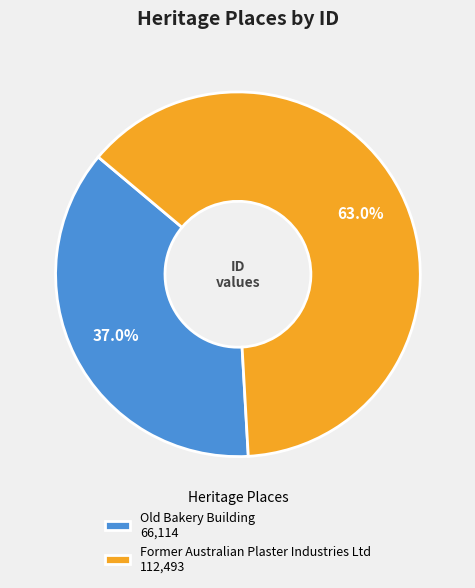

The Old Bakery Building slice represents 44% of the pie. True or false?

False